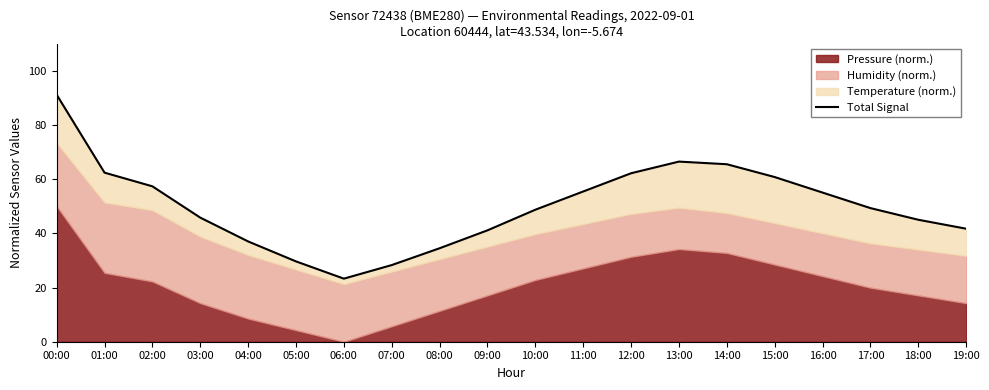

What is the maximum value shown in the chart?

91.1